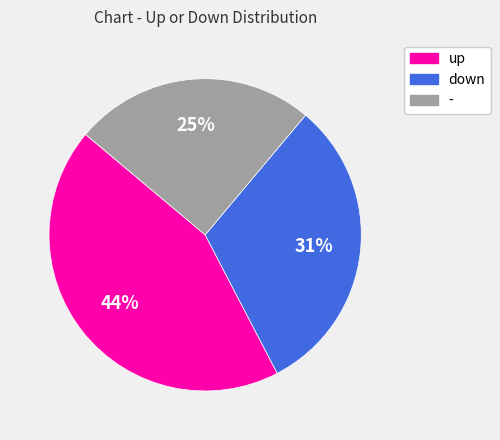

How many slices are in this pie chart?

3